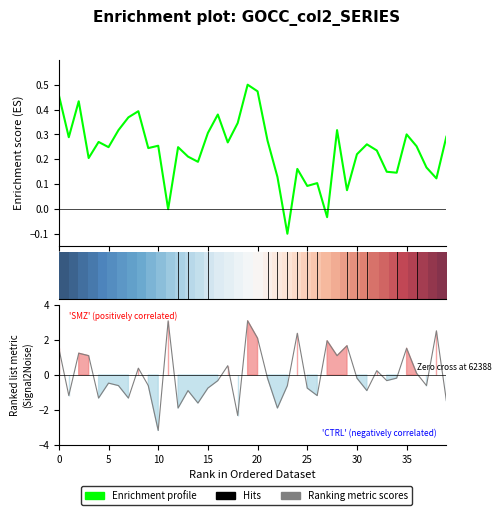

Is it true that row_0 equals 0.1 at 10?

False